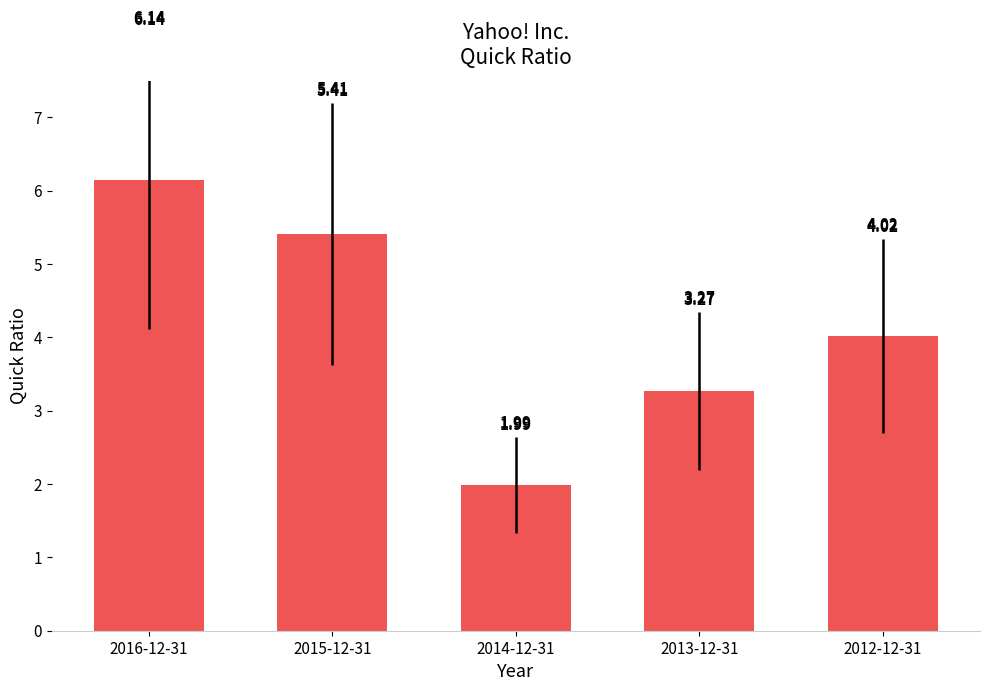

List the labels in order of value, smallest first.

2014-12-31, 2013-12-31, 2012-12-31, 2015-12-31, 2016-12-31